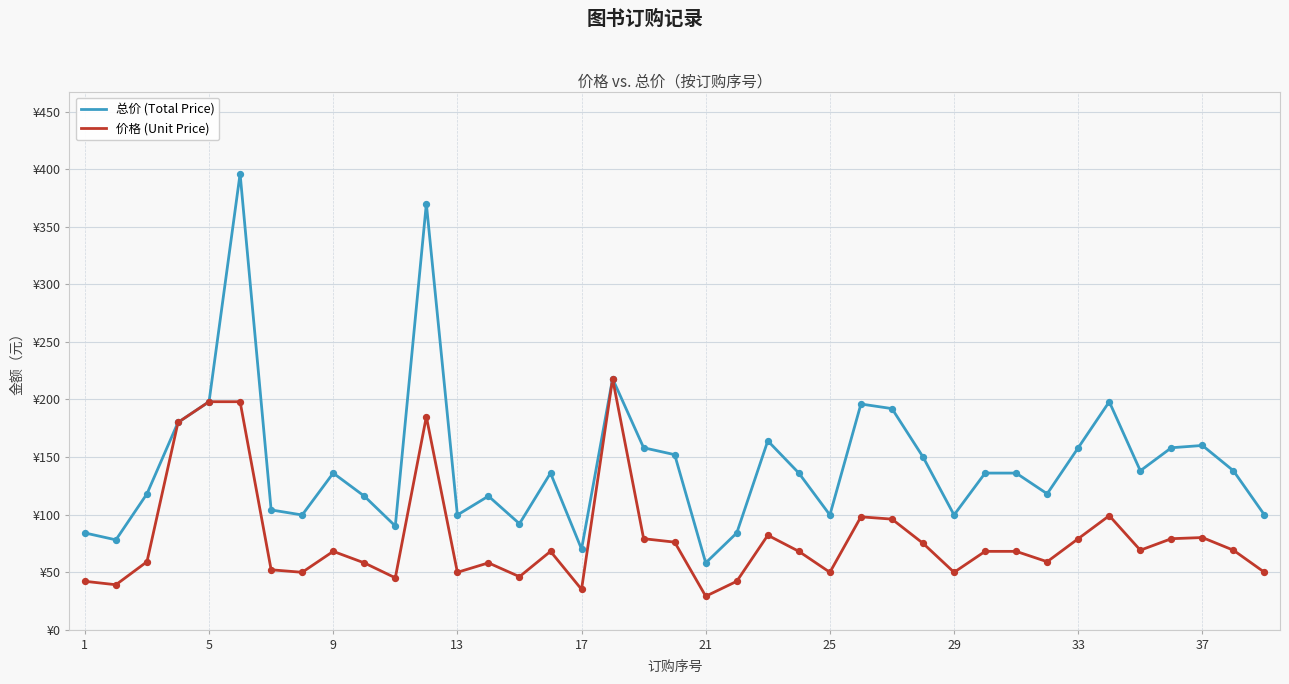

At how many categories does at least one series exceed 124?

22